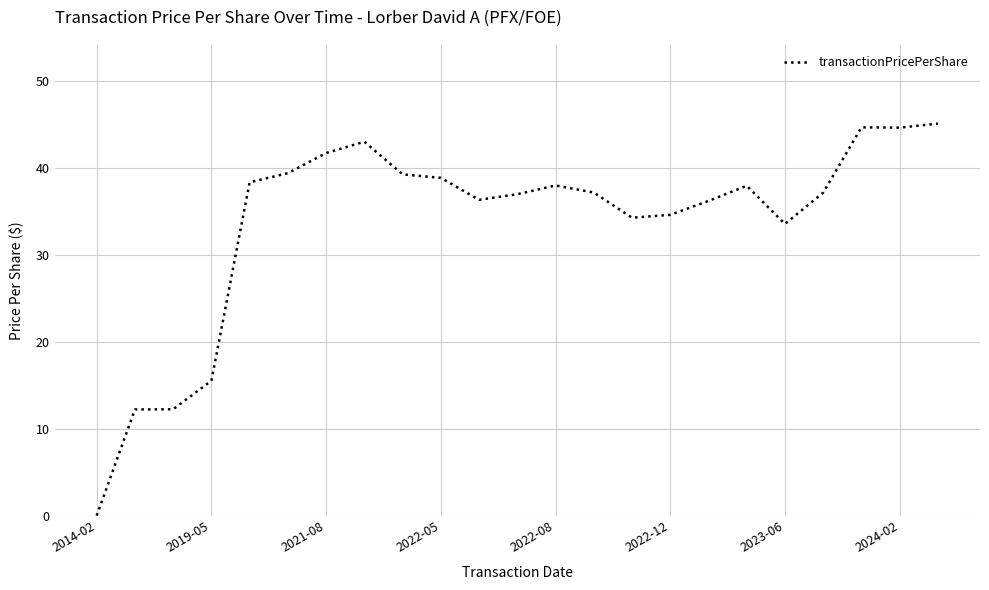

What is the greatest value displayed?

45.1